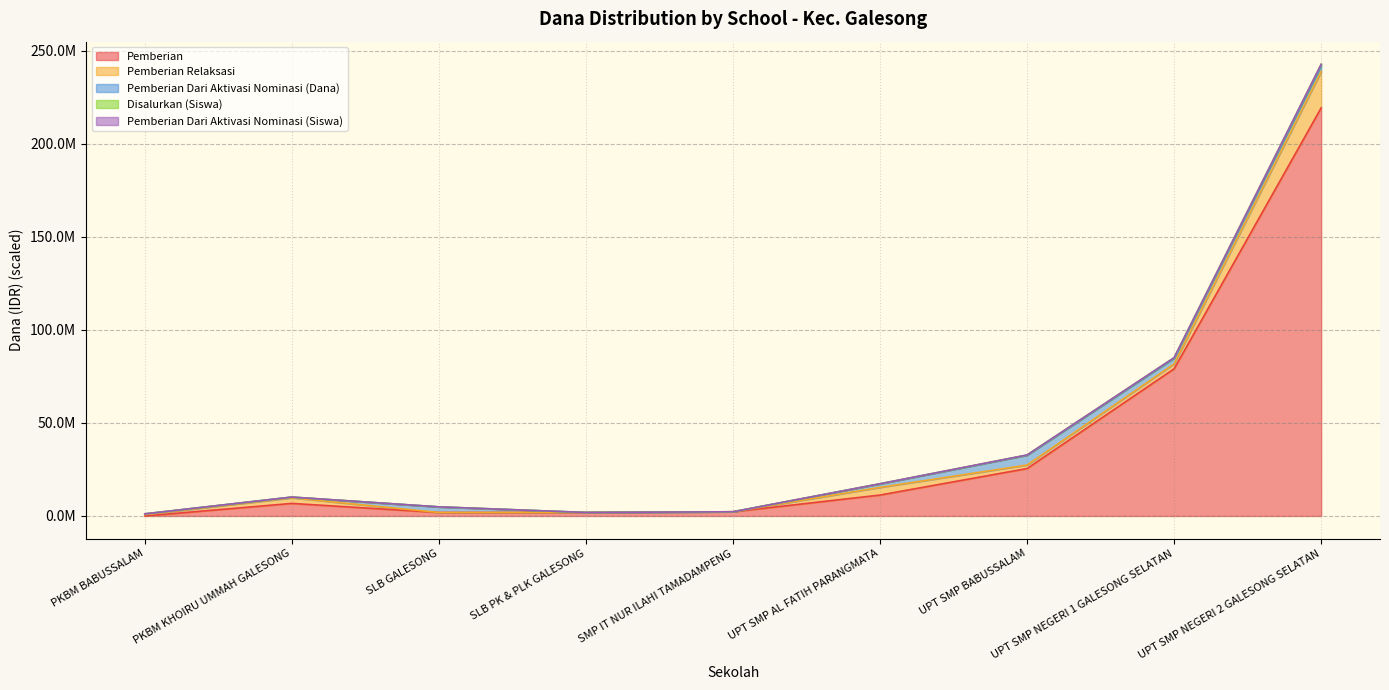

What is the difference between the second highest and minimum values in the Disalurkan (Siswa) series?

140